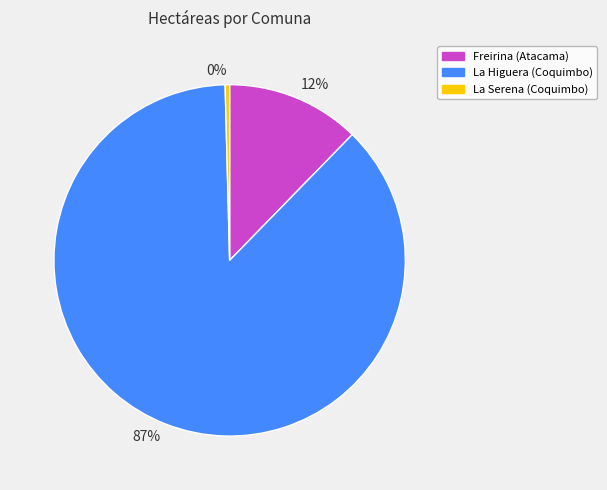

Which slice is the largest?

La Higuera (Coquimbo)